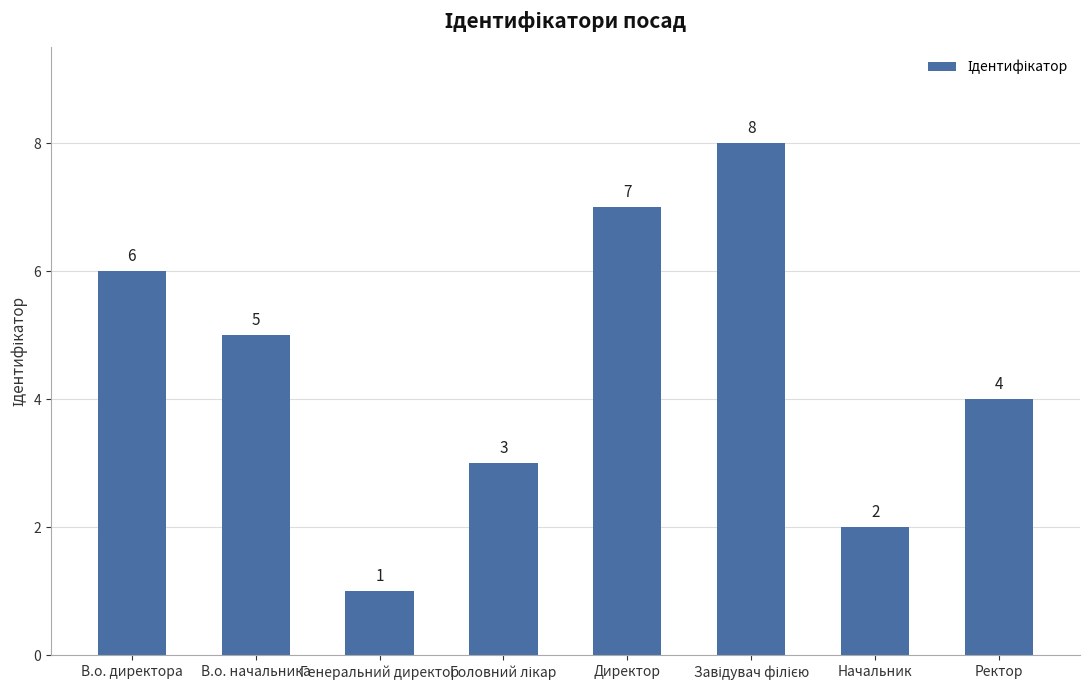

What is the sum of all values?

36